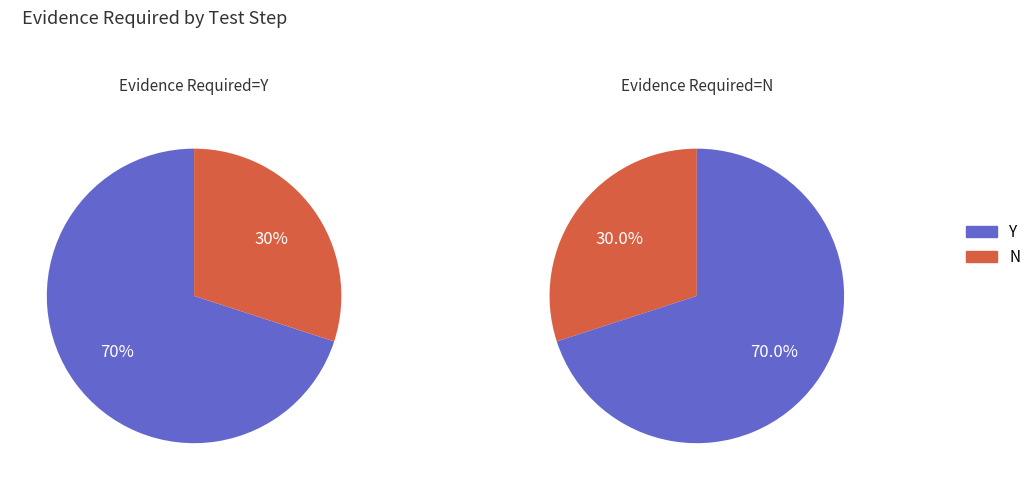

True or false: N accounts for 11% of the total.

False